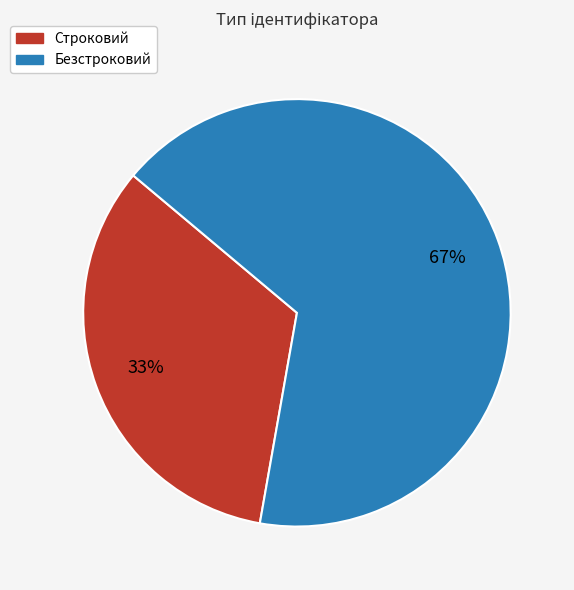

Which category accounts for the majority?

Безстроковий